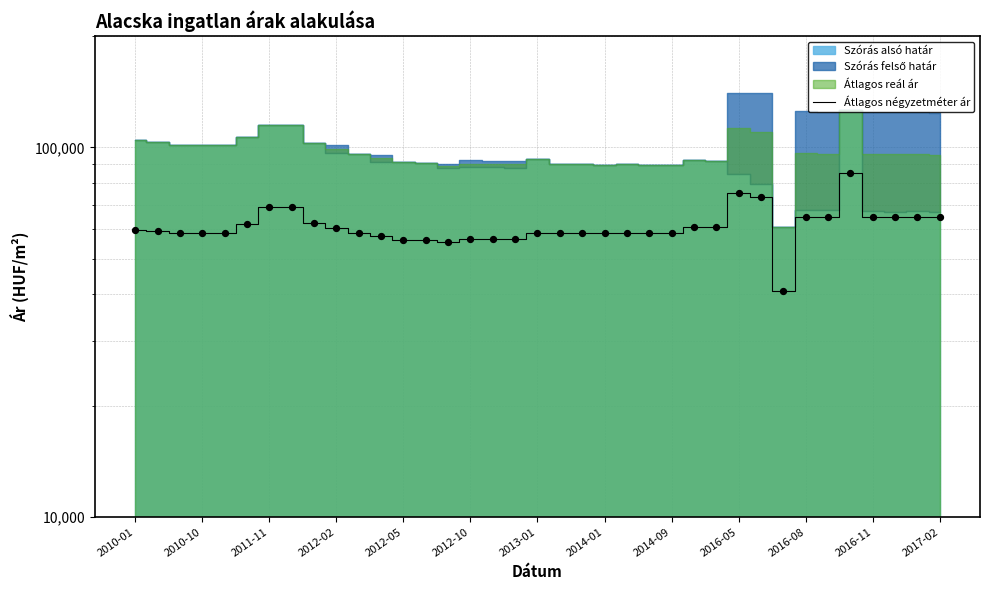

What is the ratio of the value at 26 to the value at 2016-11?

1.1